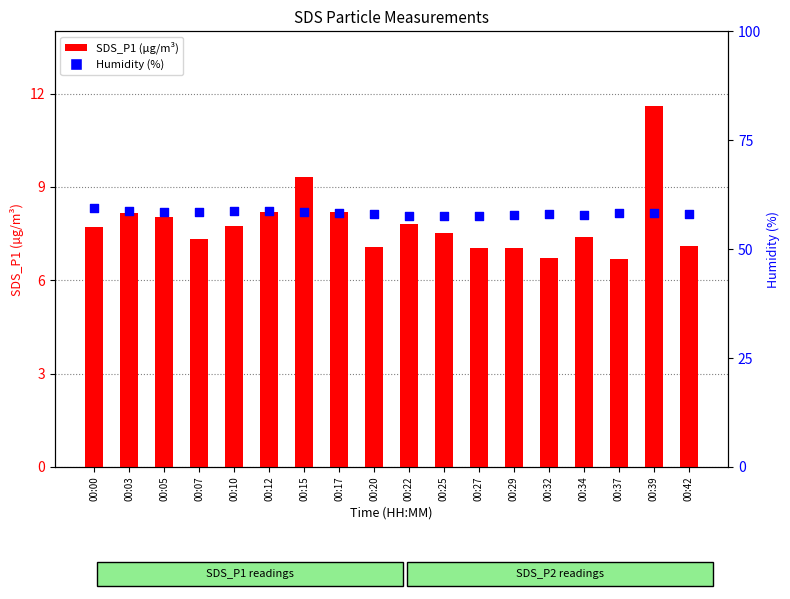

At which category is the sum across all series the highest?

00:39